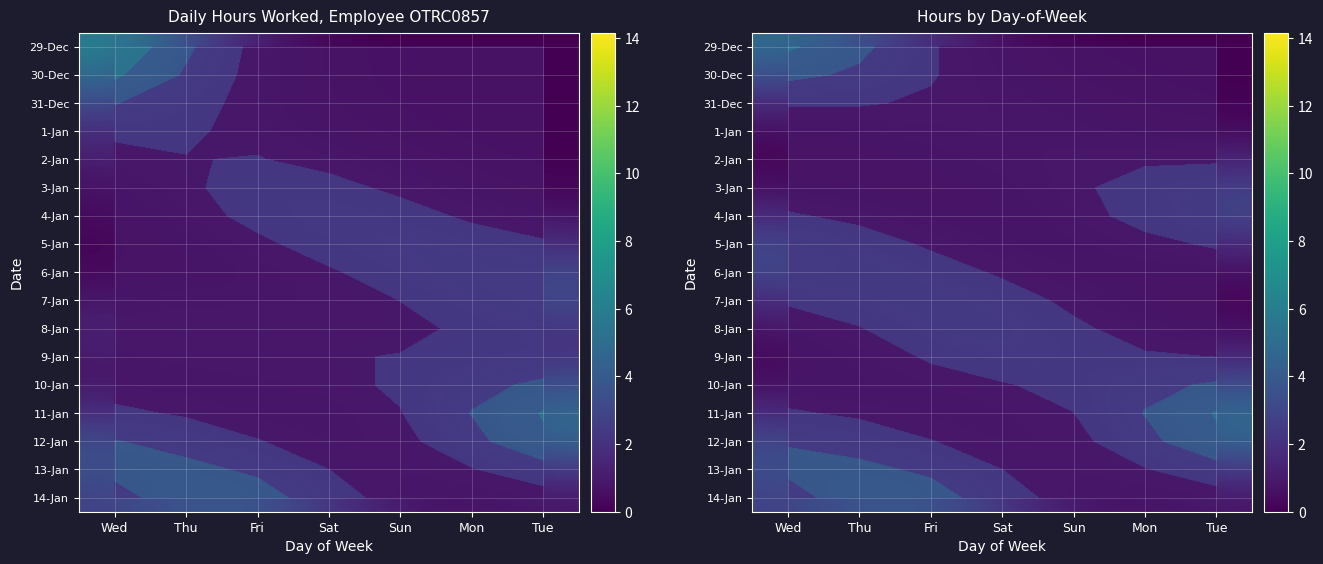

At which label is 31-Dec closest to 0?

Tue